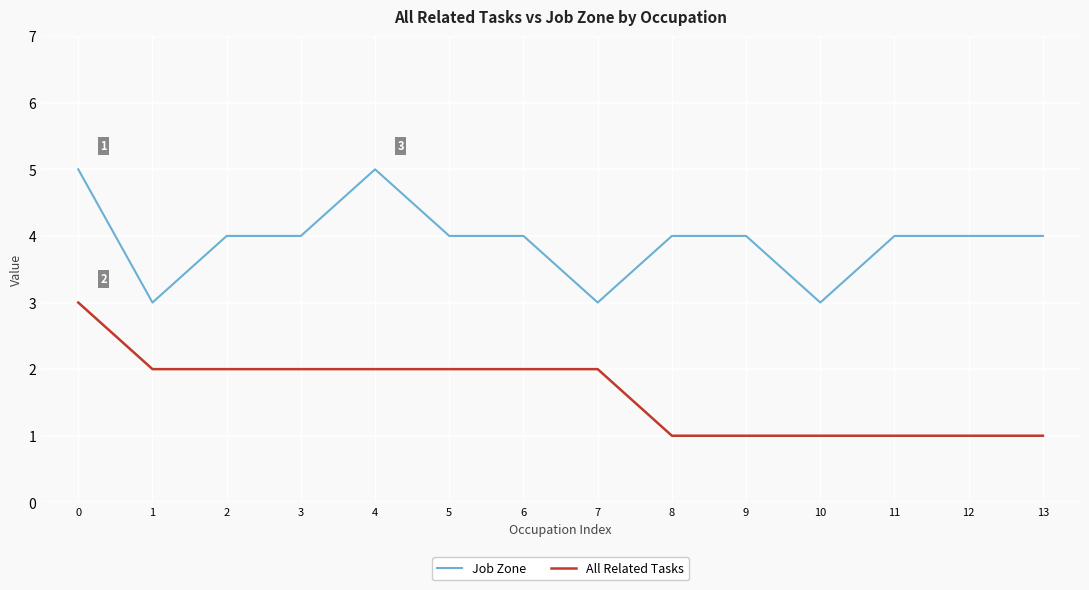

Is this an area chart (filled region under the line)?

No